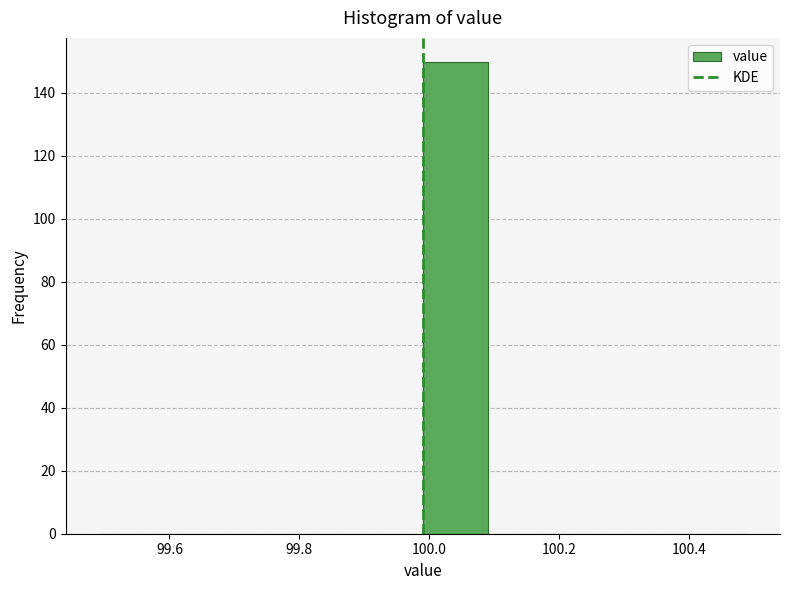

Reading left to right, transcribe this chart: for each bar, give the range it covers on the x-axis and its height. Neither the bar edges nor the heights are printed on the chart, so give them approximately, as read against the axes.

99.49 to 99.59: 0
99.59 to 99.69: 0
99.69 to 99.79: 0
99.79 to 99.89: 0
99.89 to 99.99: 0
99.99 to 100.09: 150
100.09 to 100.19: 0
100.19 to 100.29: 0
100.29 to 100.39: 0
100.39 to 100.49: 0